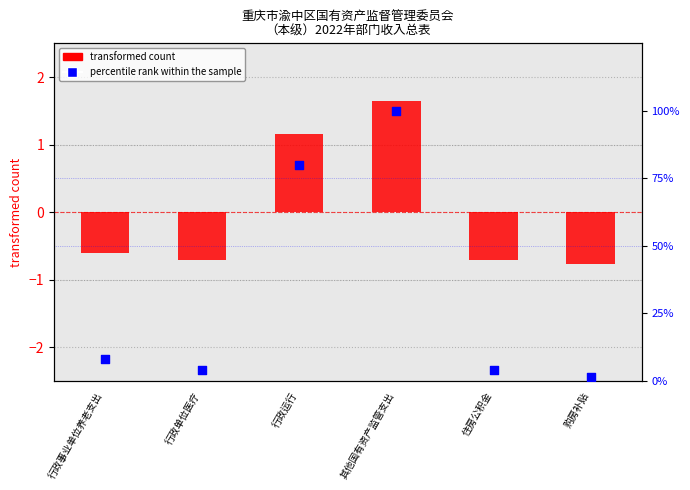

What are all the series names shown in the legend?

transformed count, percentile rank within the sample